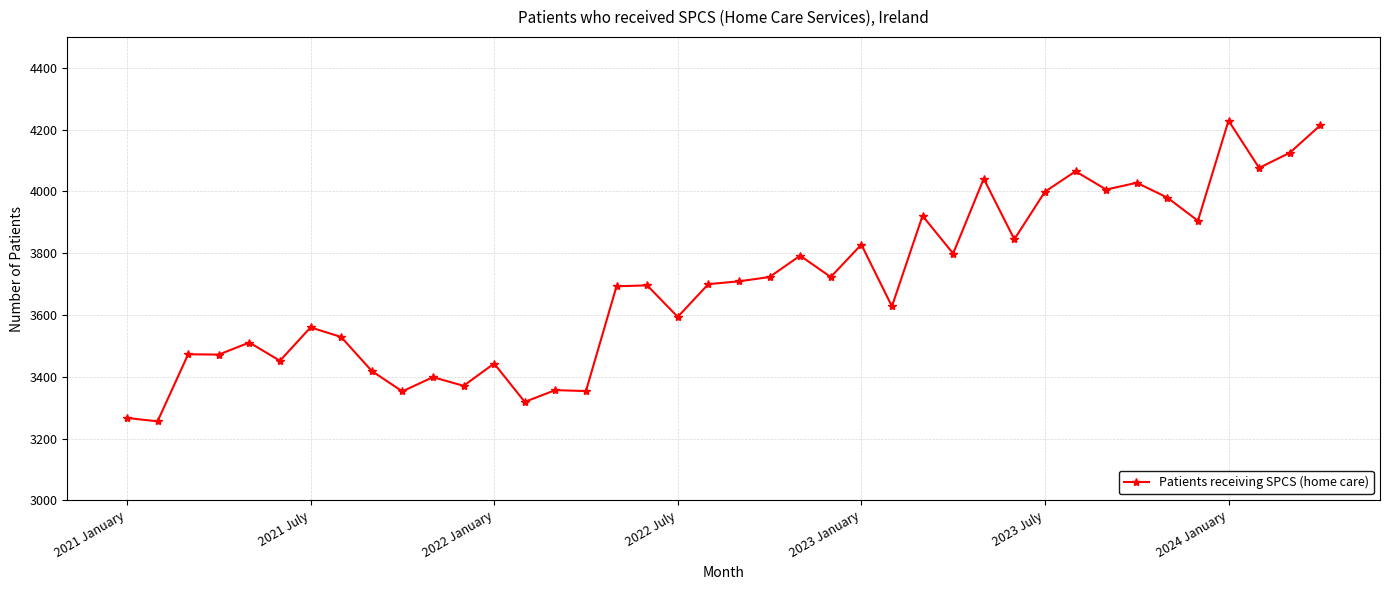

What is the sum of all values?

147854